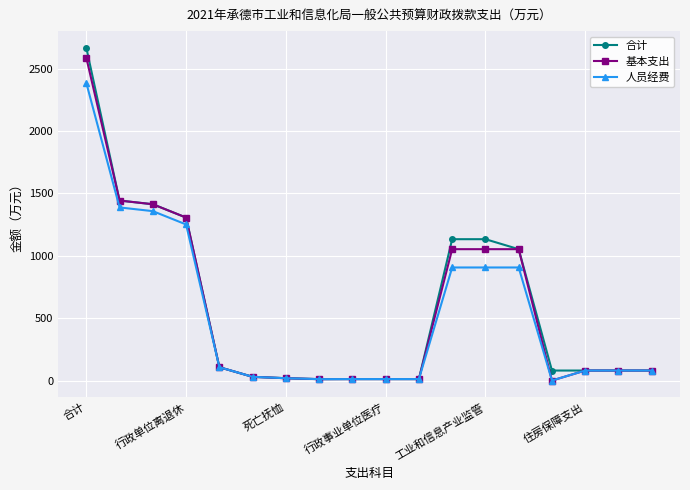

What is the greatest value displayed?

2666.5